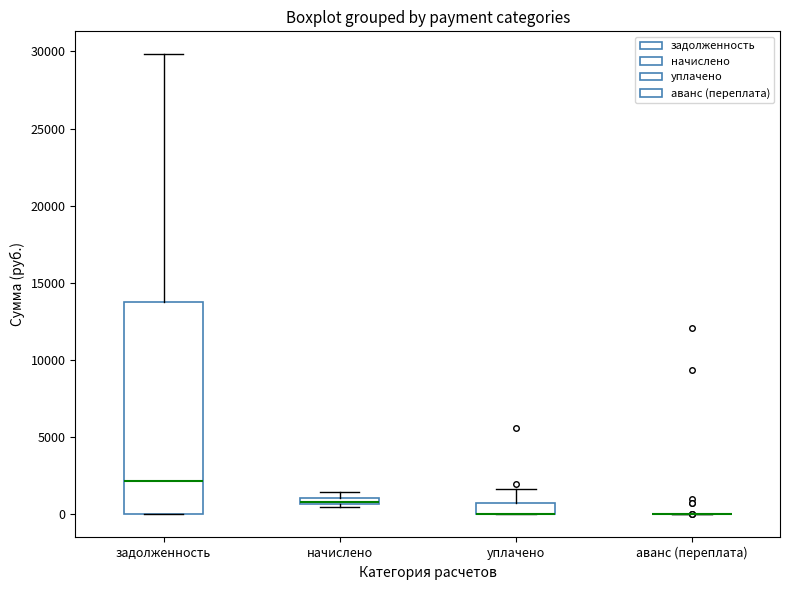

Which box is the tallest, from its lower edge to its upper edge?

задолженность